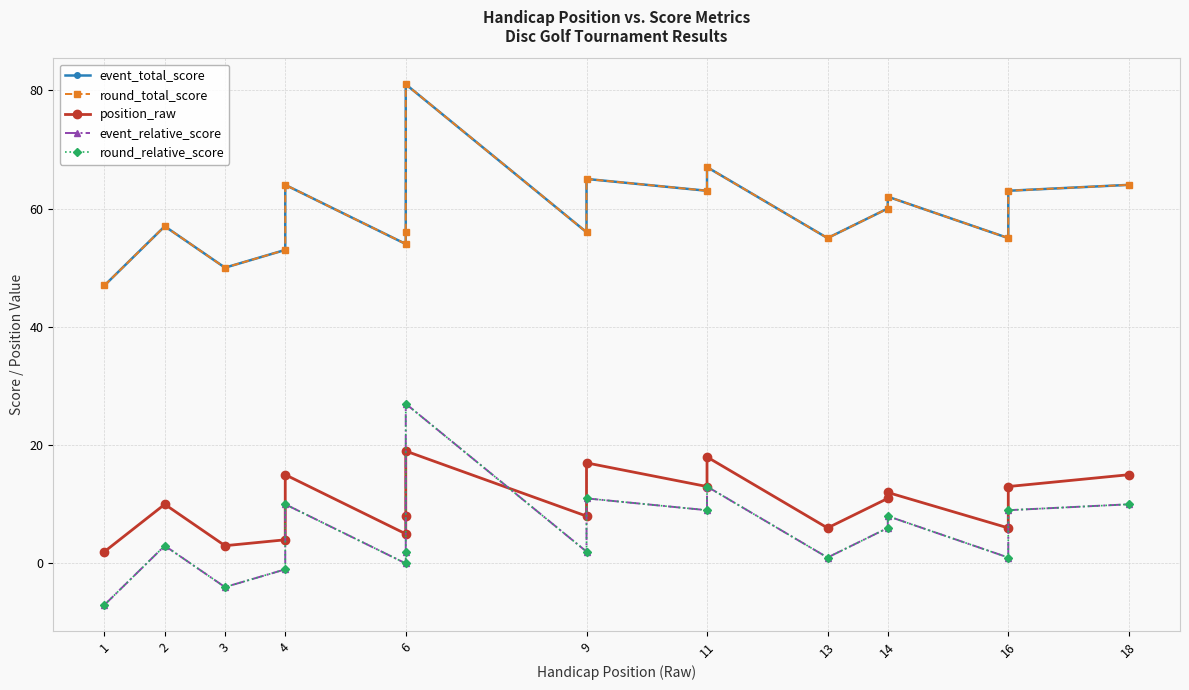

Count the number of data series in this chart.

5